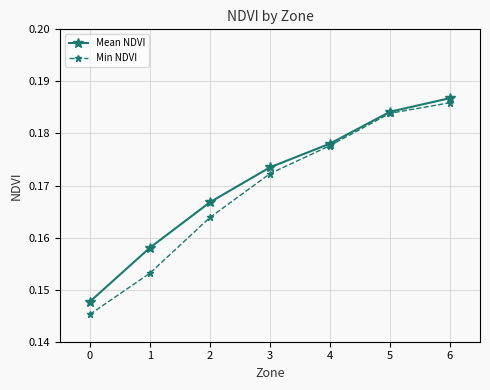

Count the number of data series in this chart.

2